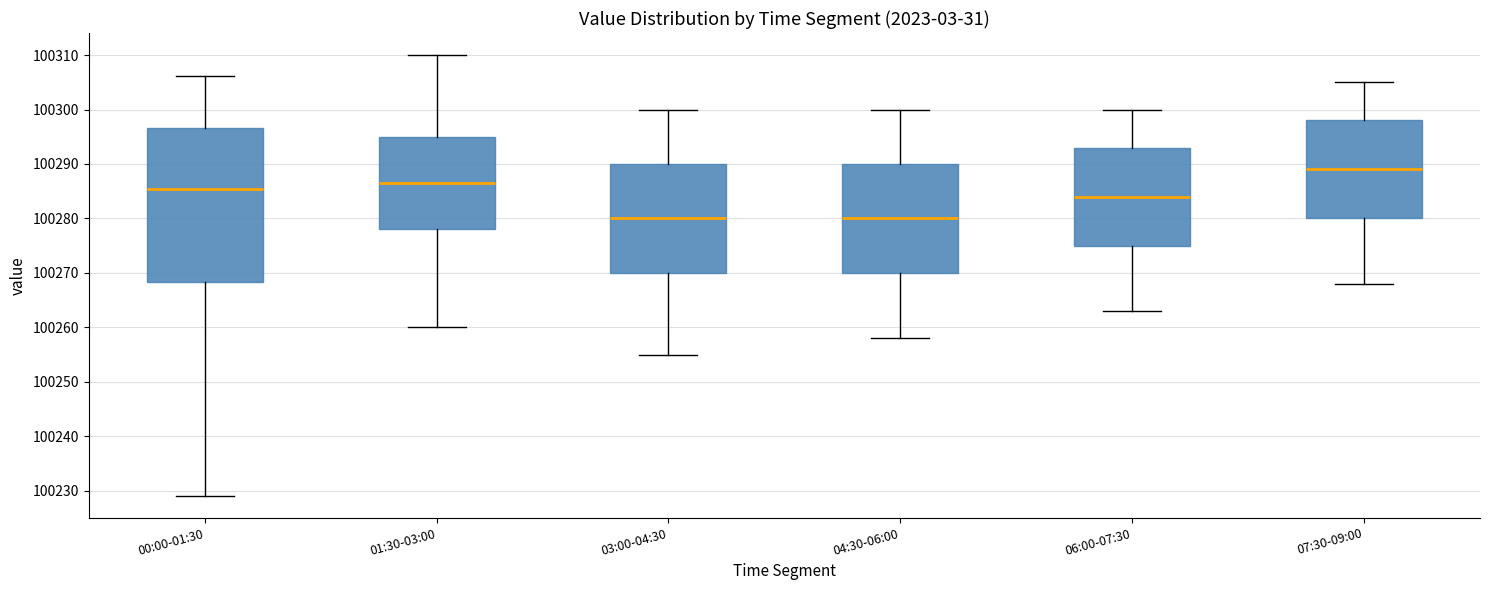

Which box's median line is the highest?

07:30-09:00